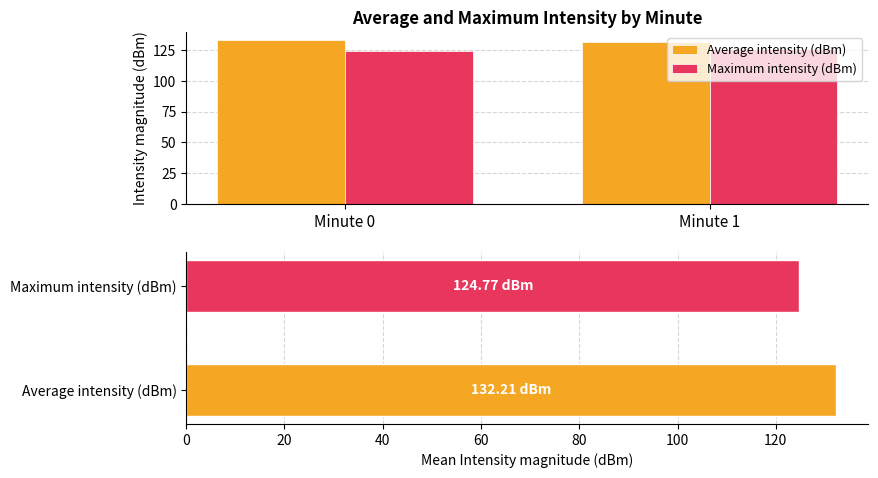

How many values in the Average intensity (dBm) series exceed 132?

1